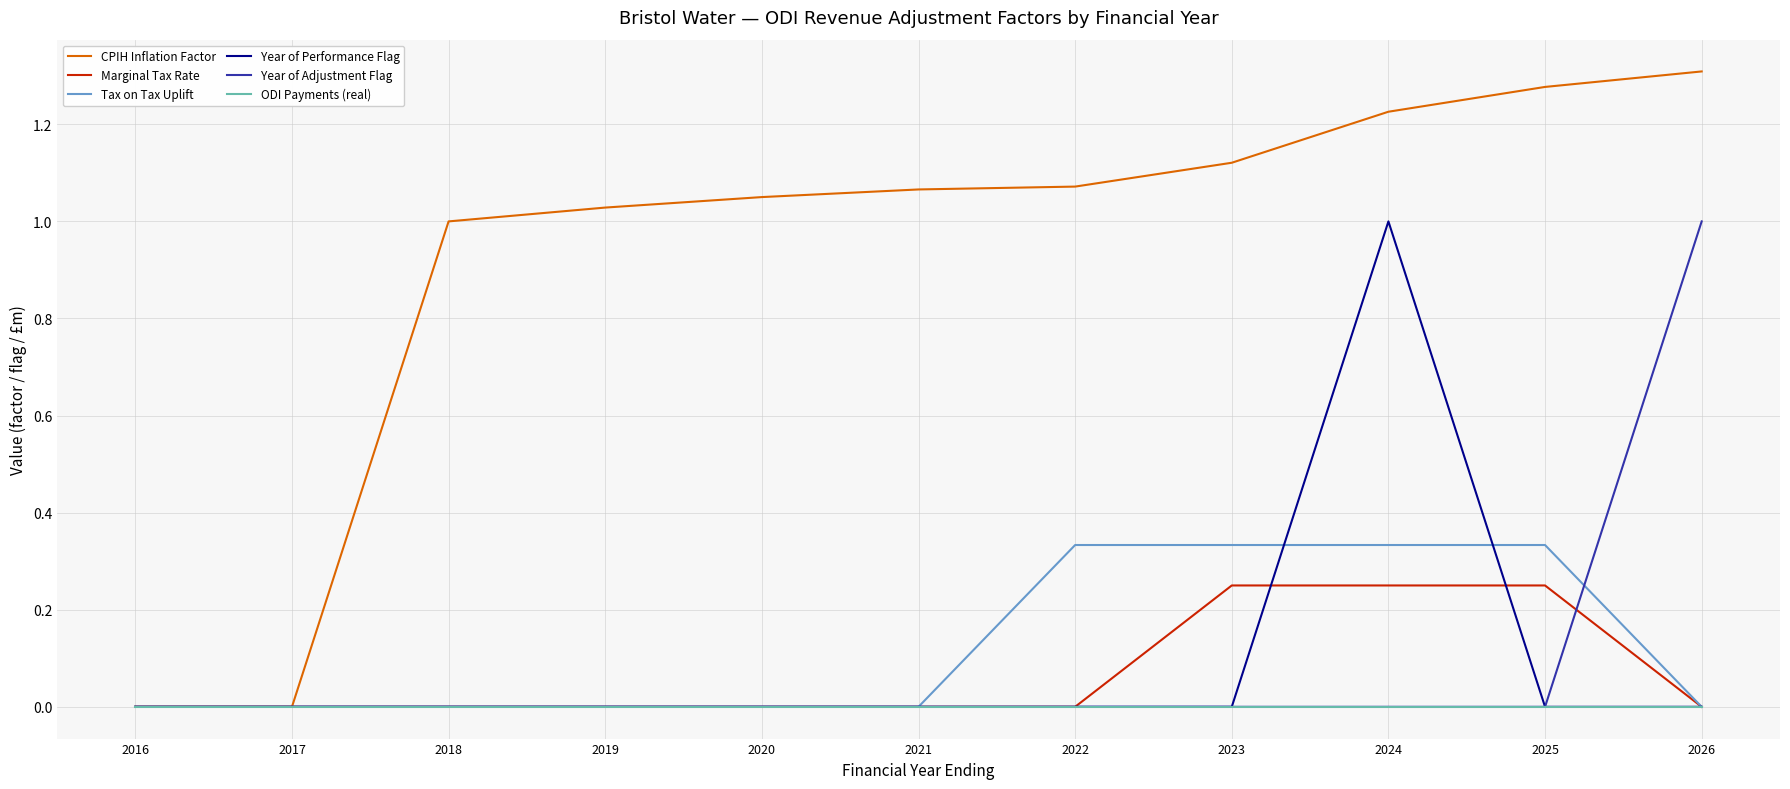

Which series has the largest total across all categories?

CPIH Inflation Factor